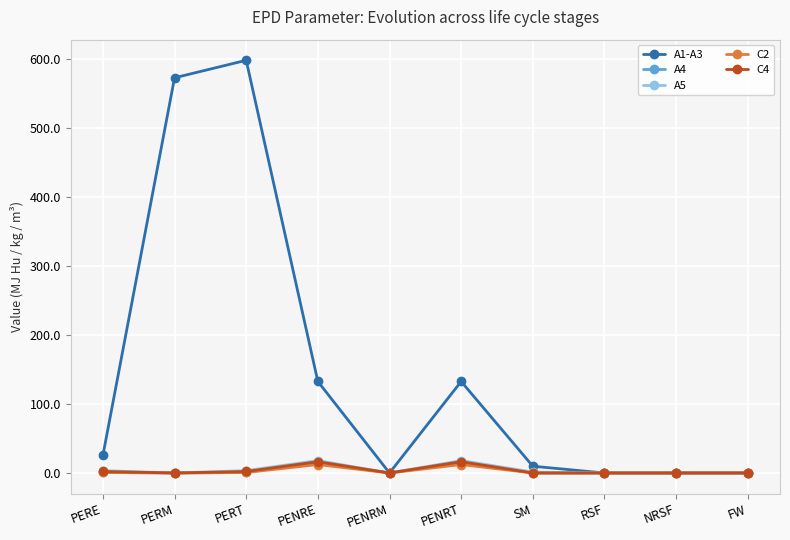

How many distinct data groups are displayed?

5